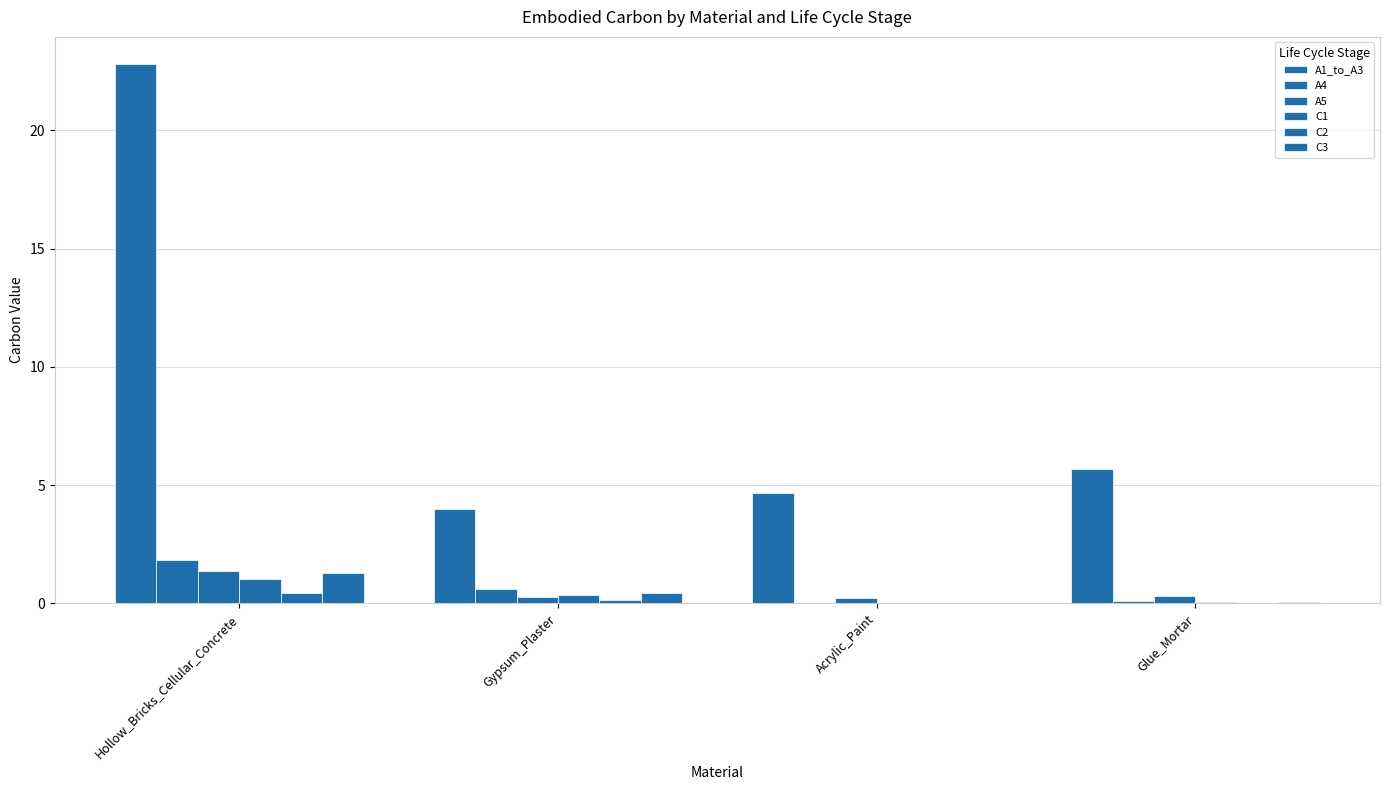

What is the spread (max minus min) of values at Gypsum_Plaster?

3.8